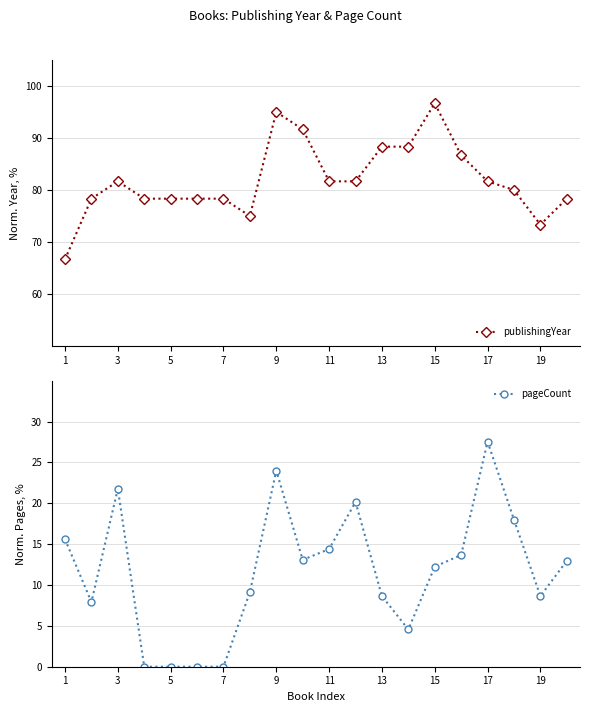

At which category does publishingYear reach its first local peak?

3